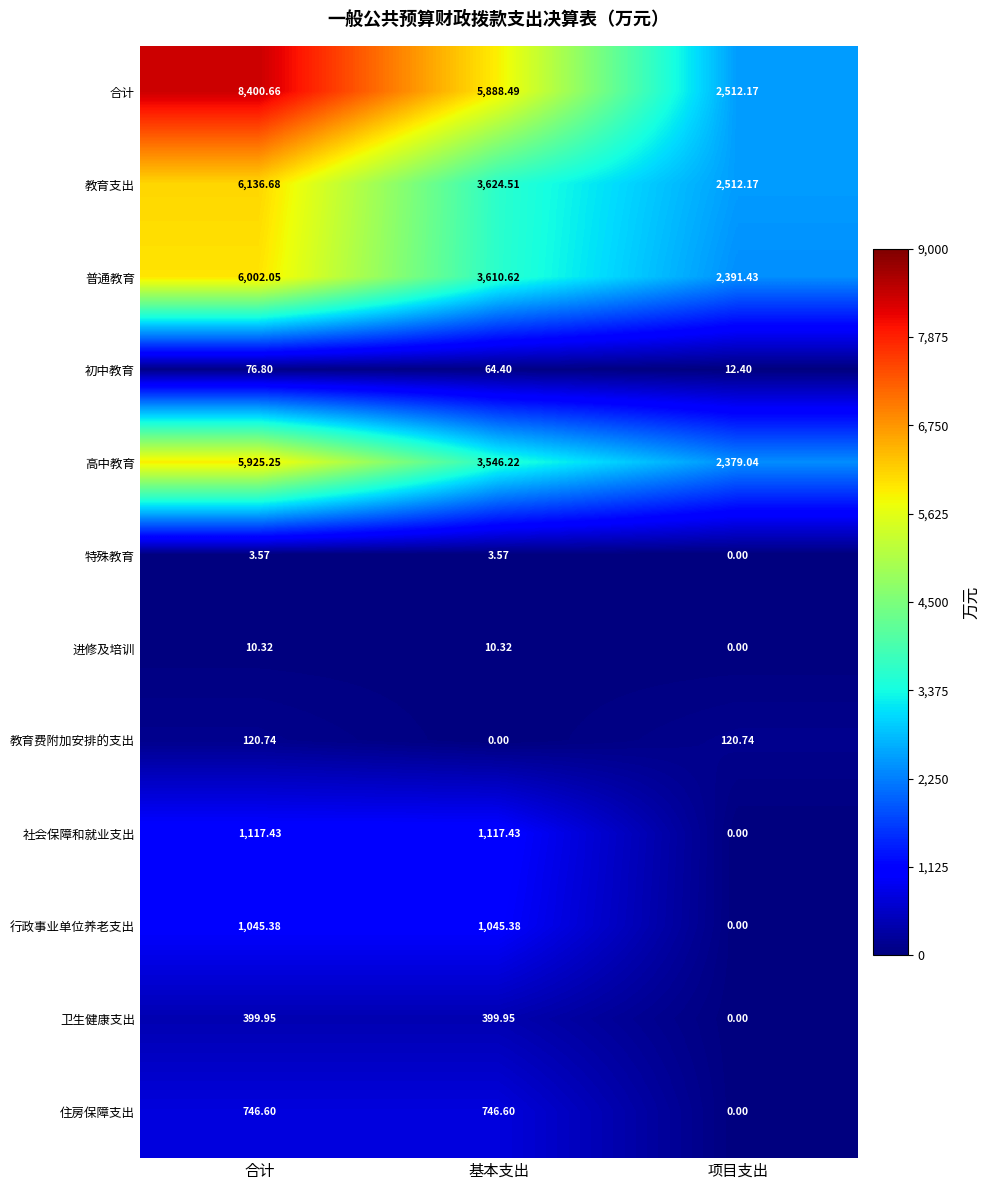

List the labels in order of 教育支出 value, smallest first.

项目支出, 基本支出, 合计